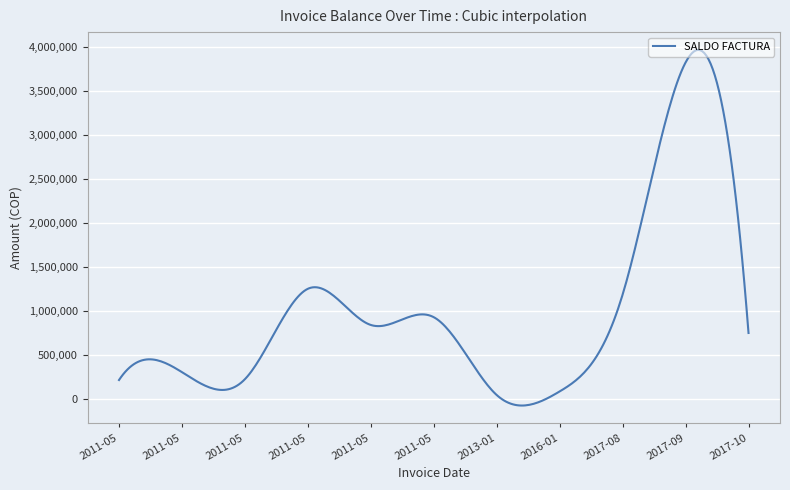

What is the maximum value shown in the chart?

3968053.1